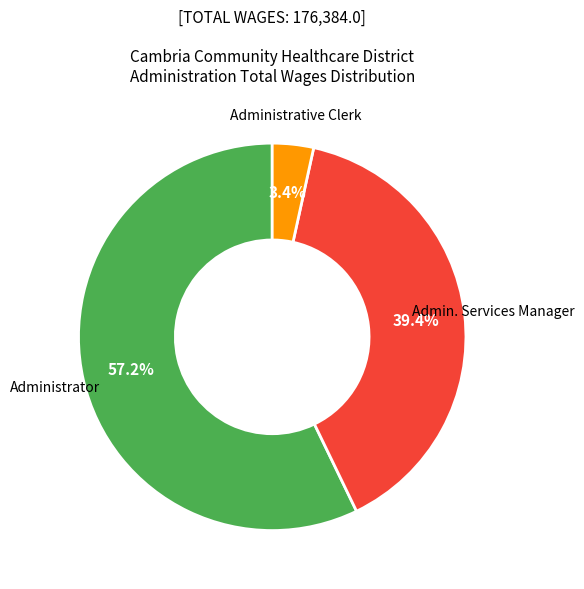

Does any single category account for the majority?

Yes